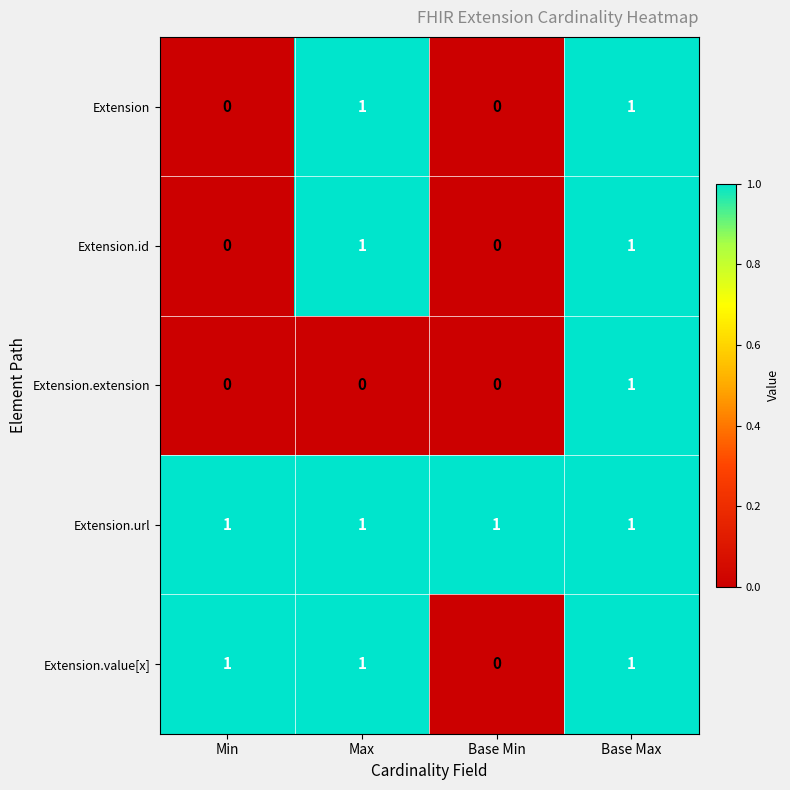

At which label is Extension.value[x] closest to 0?

Base Min